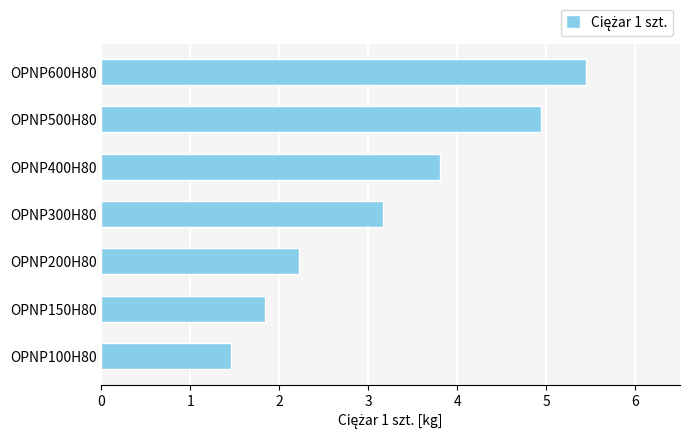

At which category does the chart reach its peak across all series?

OPNP600H80